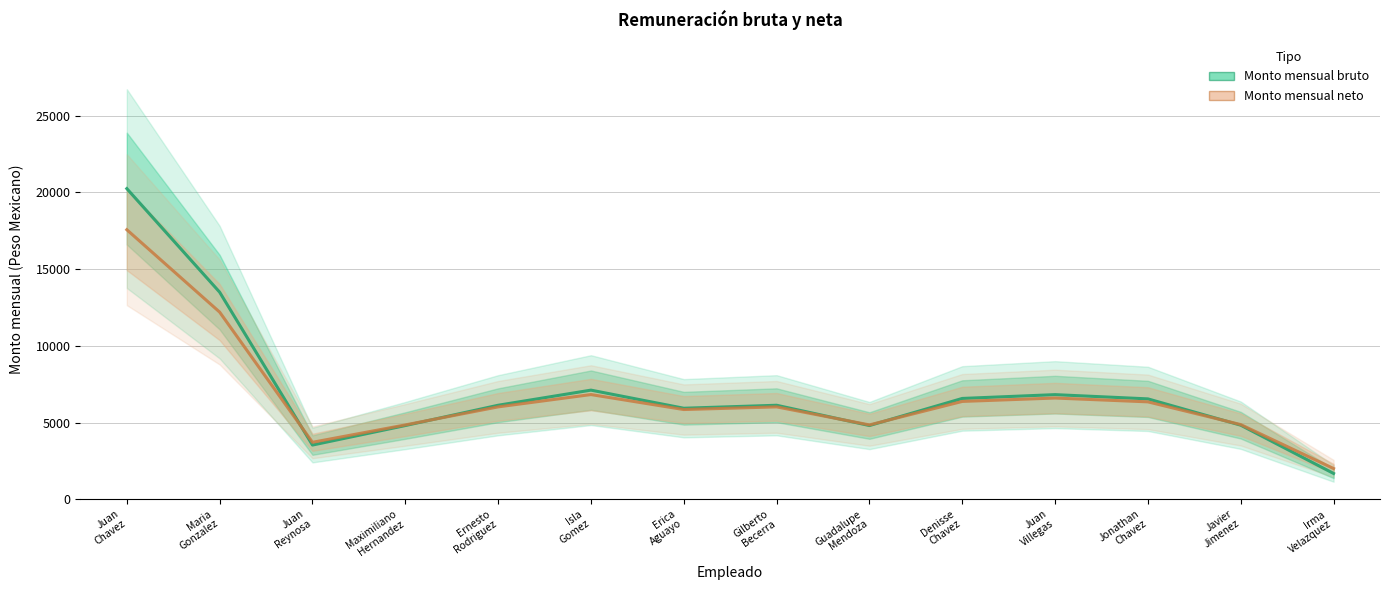

At which category does Monto mensual neto reach its first local peak?

Isla
Gomez